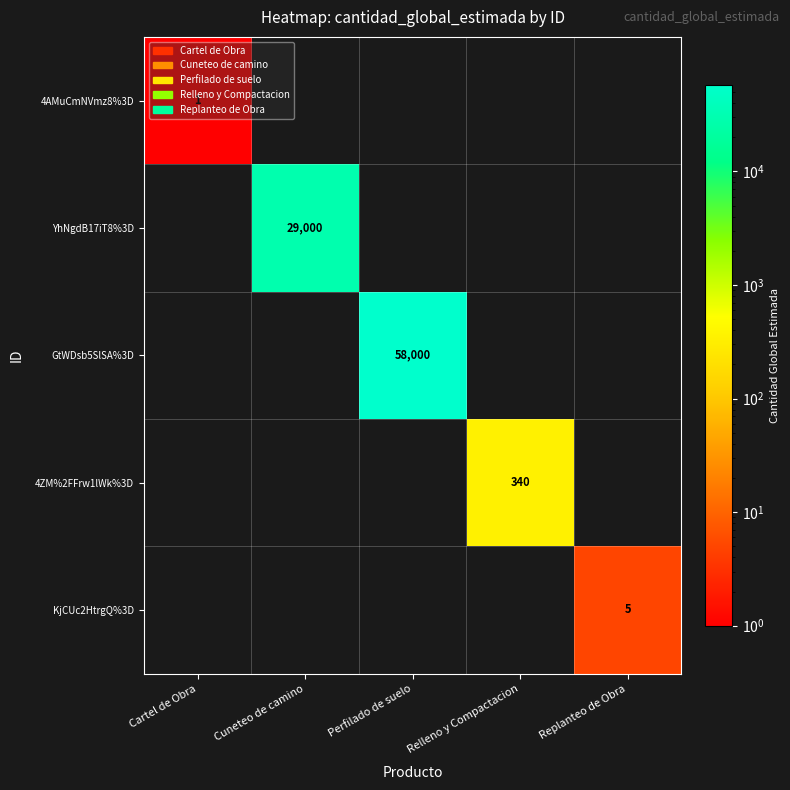

Is it true that KjCUc2HtrgQ%3D equals 2 at Replanteo de Obra?

False